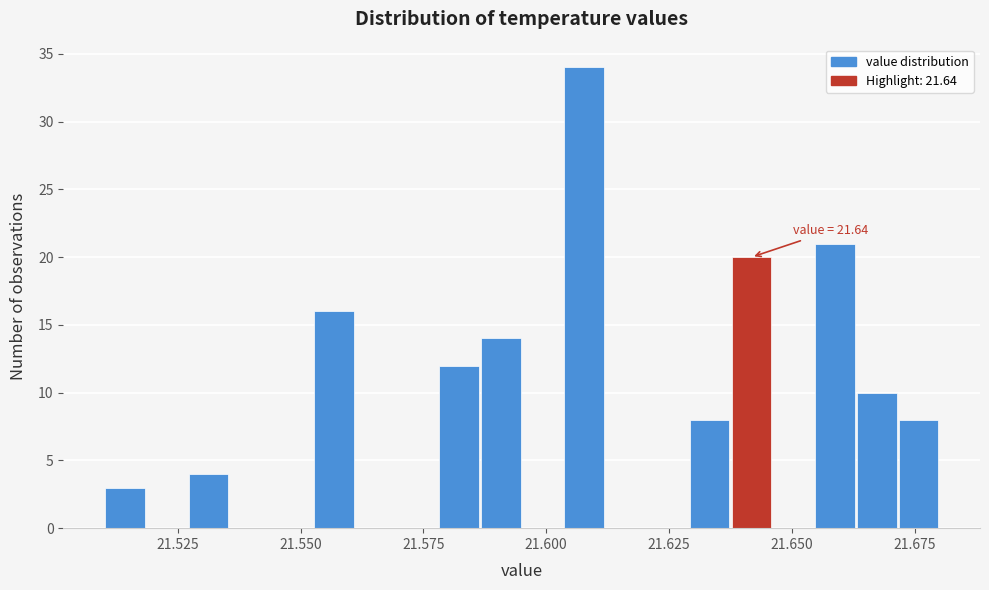

Read against the x-axis, roughly where is the centre of the tallest bar?

21.610